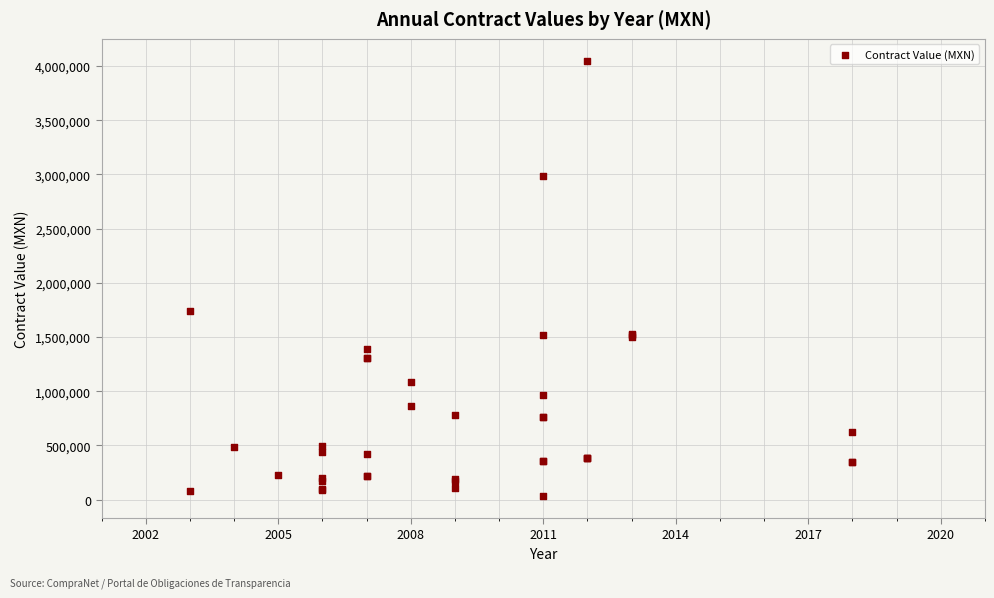

What Y value in the scatter plot is closest to 2039972?

1737617.4